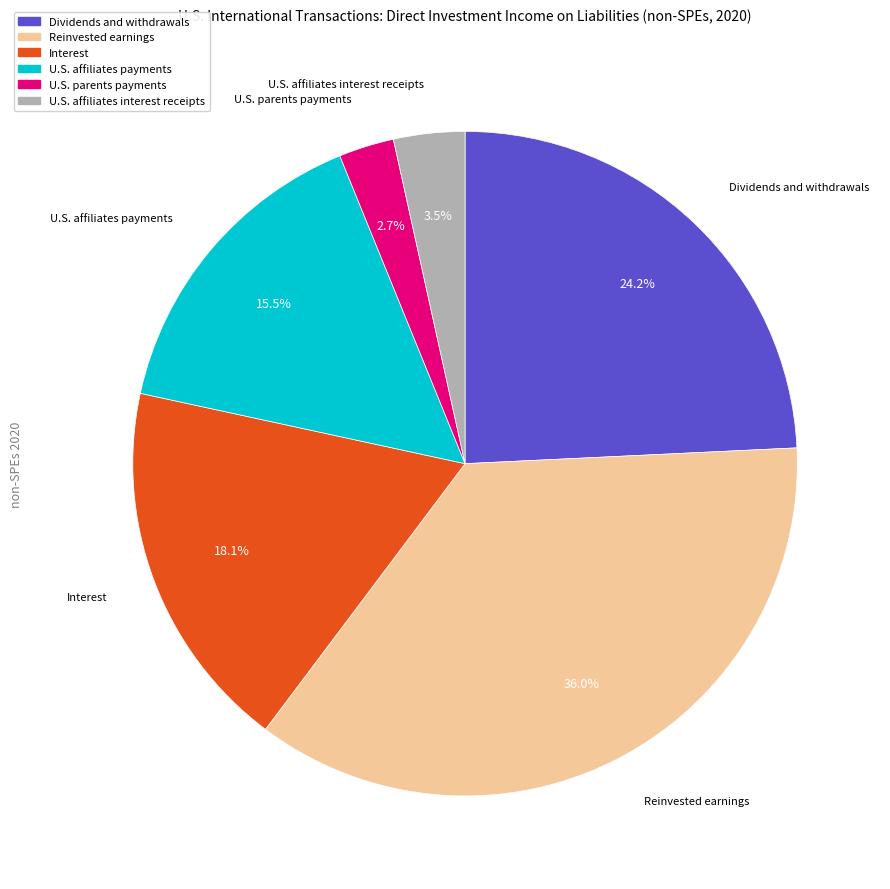

How much of the chart is everything except U.S. affiliates interest receipts?

96.5%